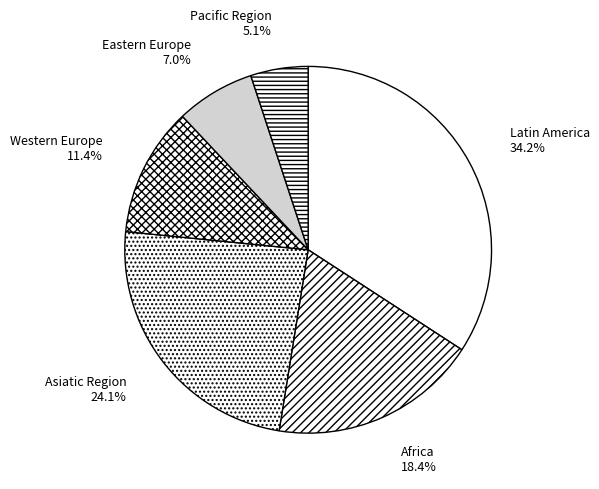

Rank the categories by value from highest to lowest.

Latin America, Asiatic Region, Africa, Western Europe, Eastern Europe, Pacific Region